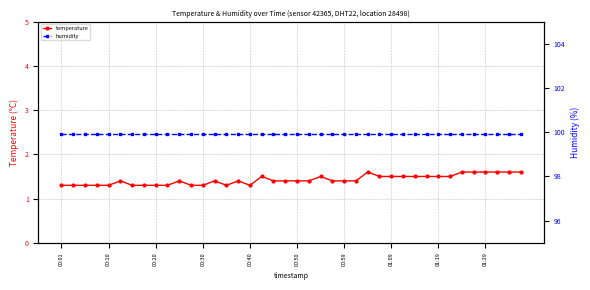

The temperature series shows 0.8 at 01:29. True or false?

False